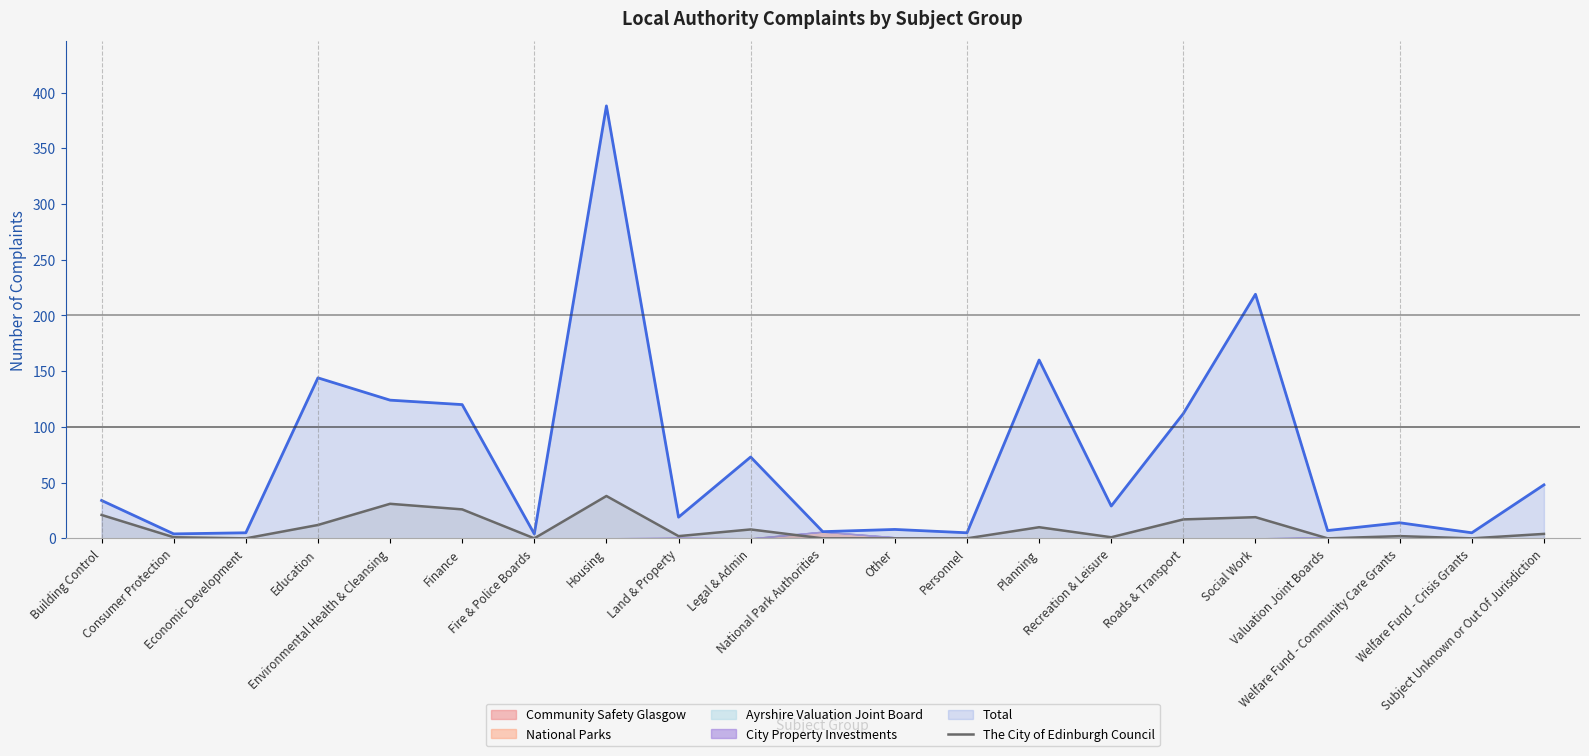

What is the change in value from Legal & Admin to Social Work?

+11